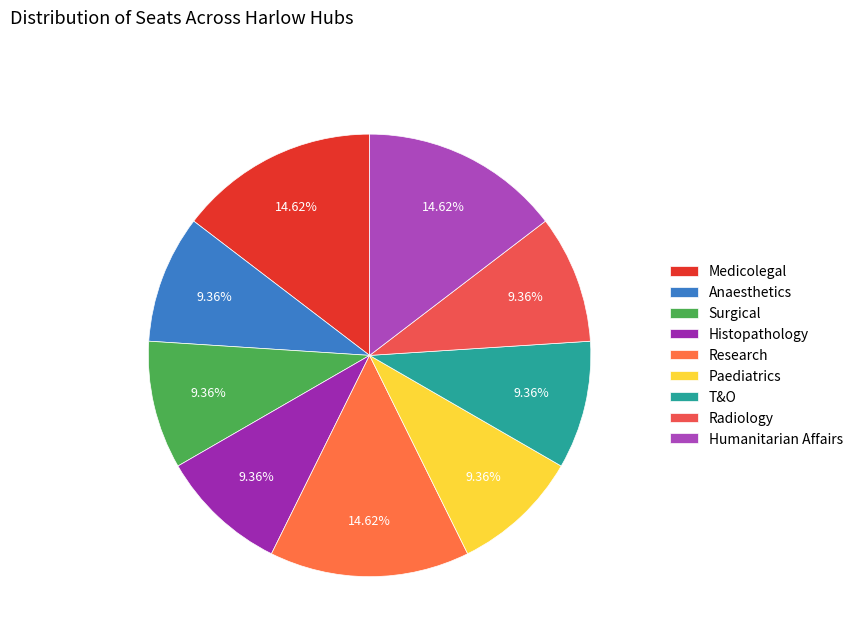

To the nearest percent, what is the difference between the largest and smallest slice percentages?

5%